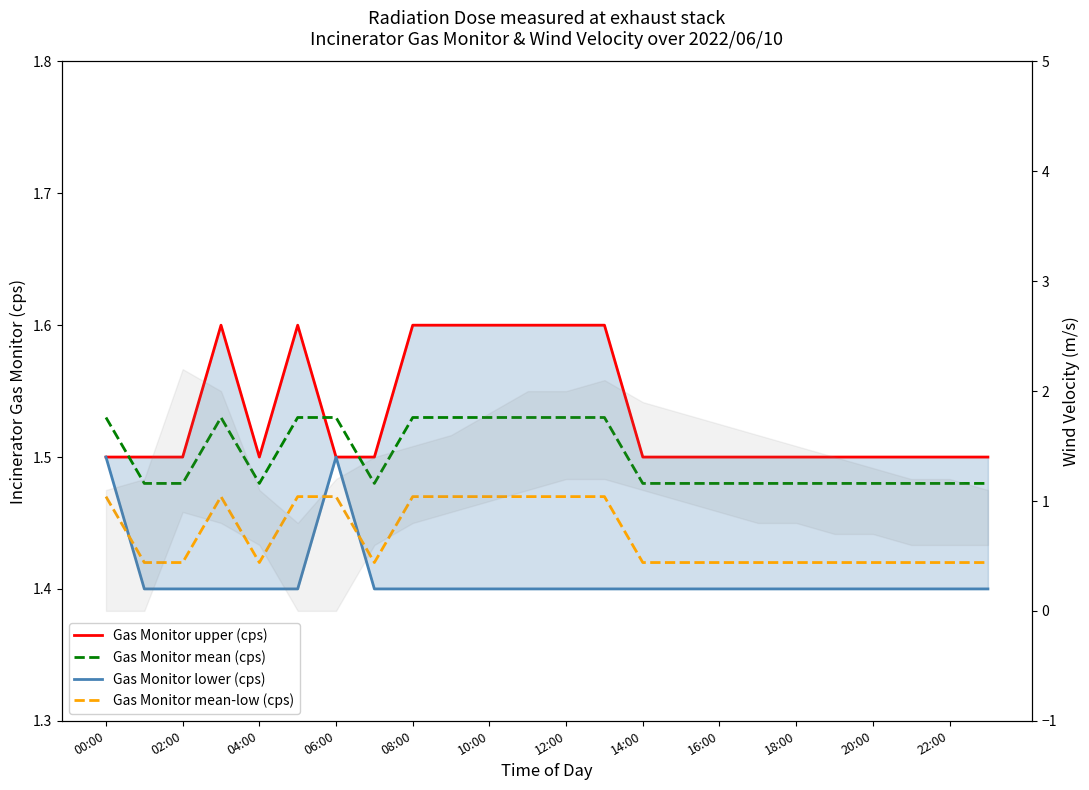

What is the total value across all series at 02:00?

5.8